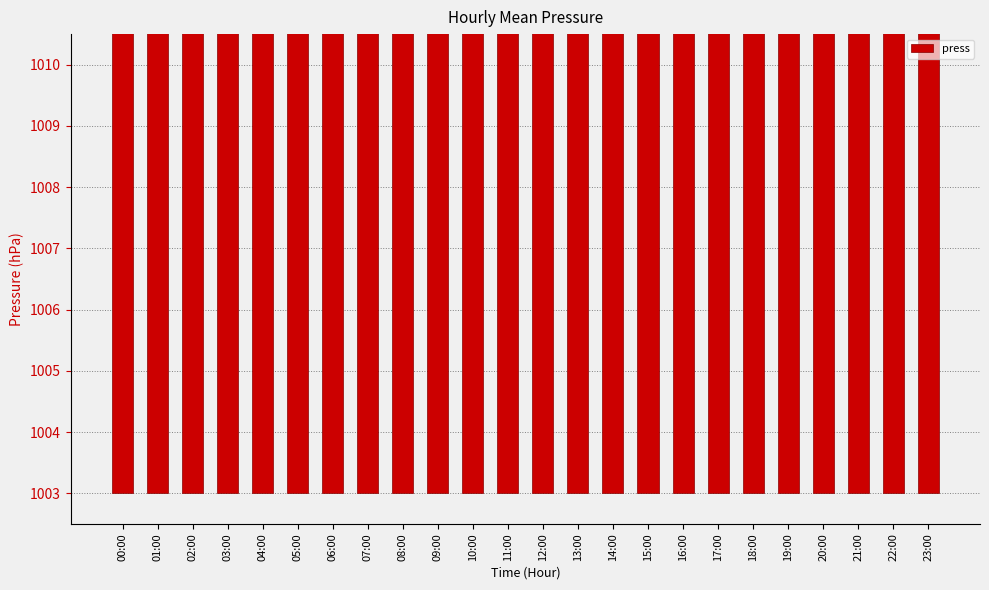

Which category has the highest value across all series?

09:00